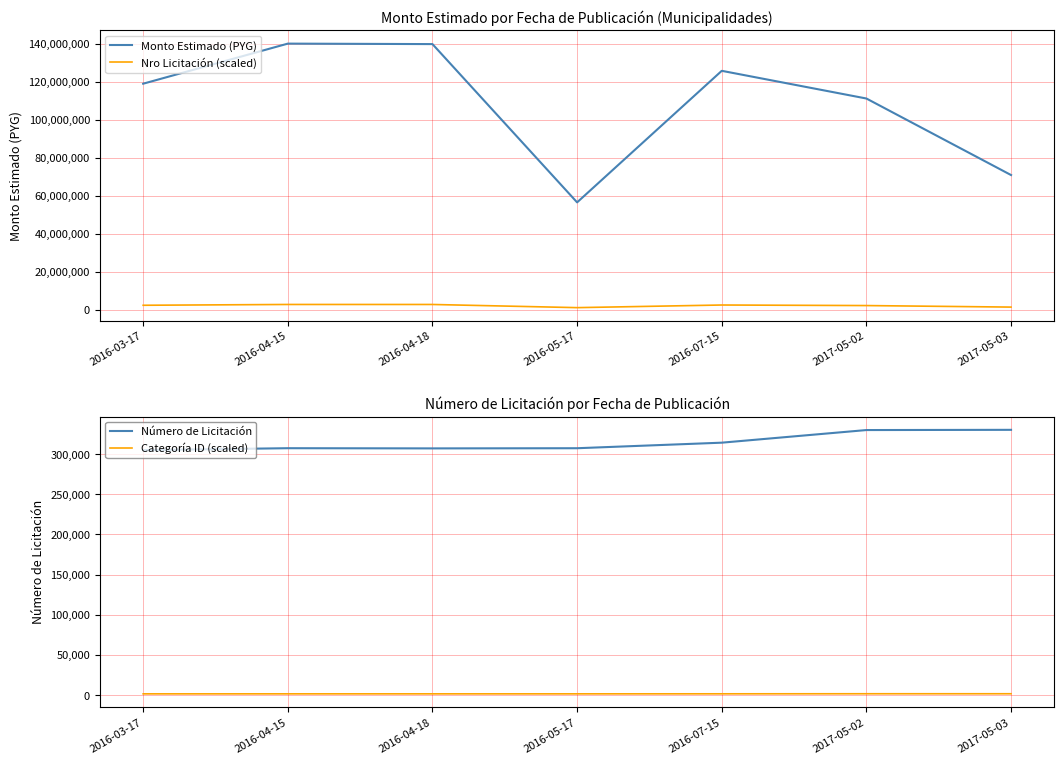

Which series has the largest range (max minus min)?

Monto Estimado (PYG)